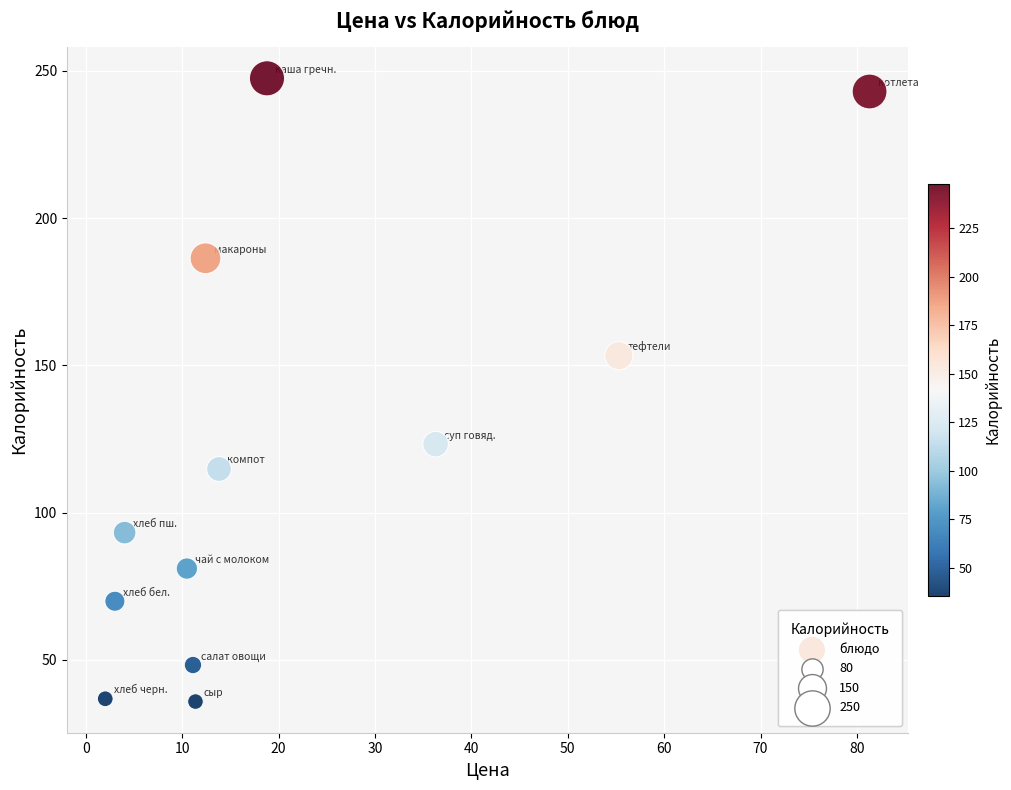

What is the average X value?

21.7